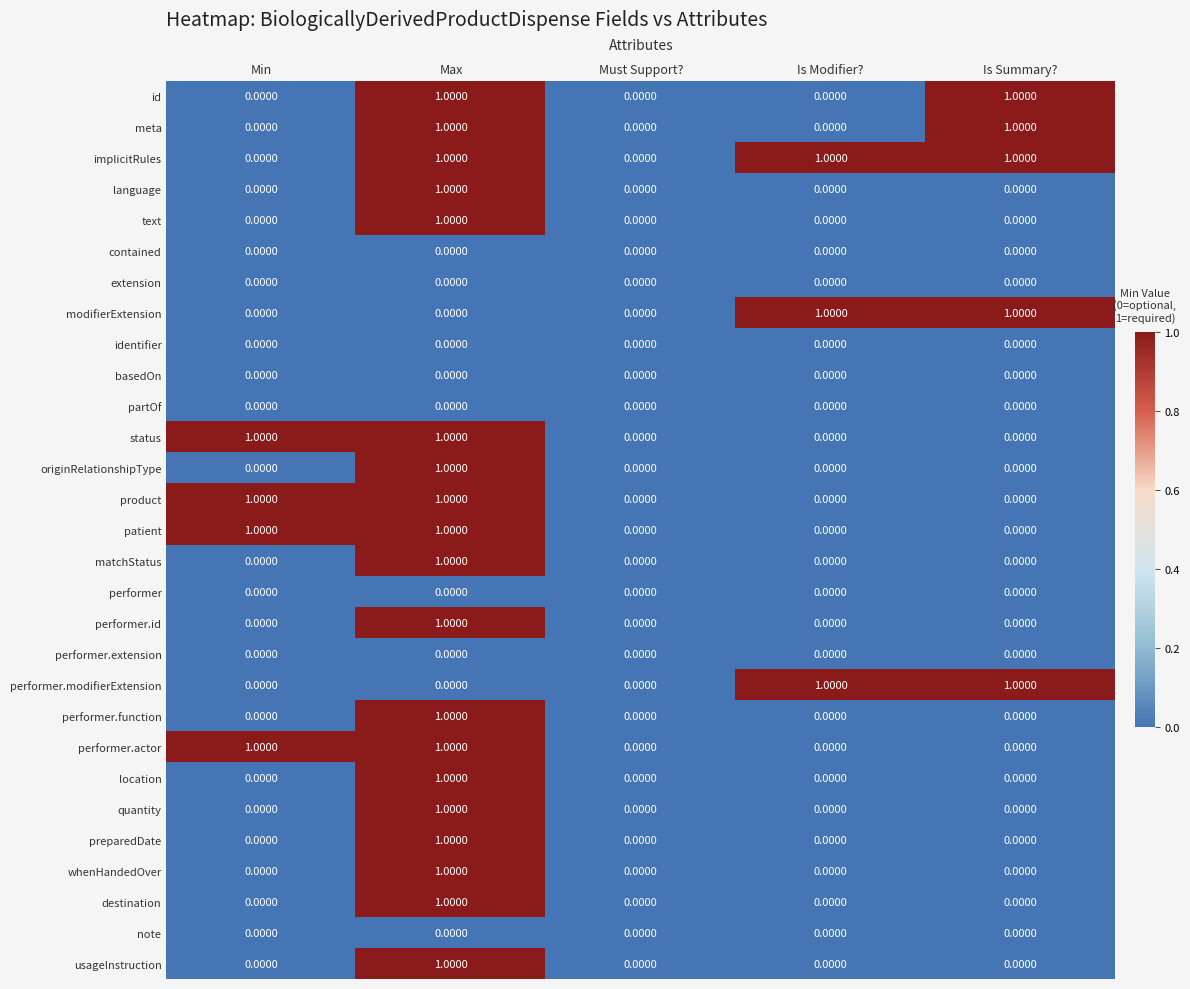

Which series has the largest total across all categories?

implicitRules